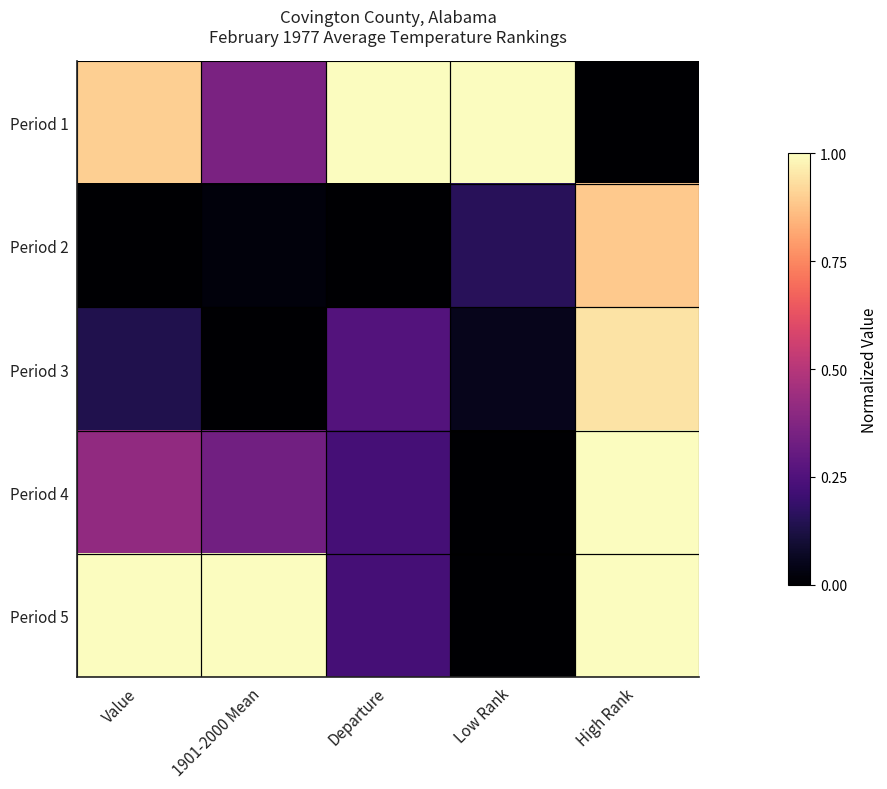

At how many categories does at least one series exceed 0?

5